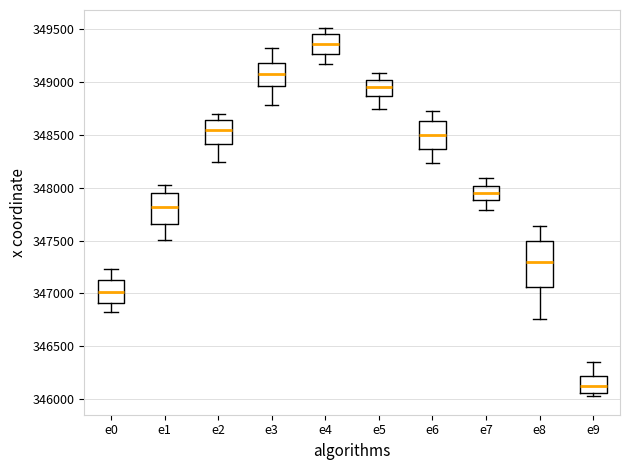

Reading left to right, read every box against the y-axis: the position of its median line, the range the box covers, and the ends of its whiskers. The values are not printed on the chart, so give them approximately, as read against the axis.

e0: median 347000, box 346900 to 347150, whiskers 346800 to 347250
e1: median 347800, box 347650 to 347950, whiskers 347500 to 348050
e2: median 348550, box 348400 to 348650, whiskers 348250 to 348700
e3: median 349100, box 348950 to 349200, whiskers 348800 to 349300
e4: median 349350, box 349250 to 349450, whiskers 349150 to 349500
e5: median 348950, box 348850 to 349000, whiskers 348750 to 349100
e6: median 348500, box 348350 to 348650, whiskers 348250 to 348700
e7: median 347950, box 347900 to 348000, whiskers 347800 to 348100
e8: median 347300, box 347050 to 347500, whiskers 346750 to 347650
e9: median 346100, box 346050 to 346200, whiskers 346050 (just below the box's lower edge) to 346350